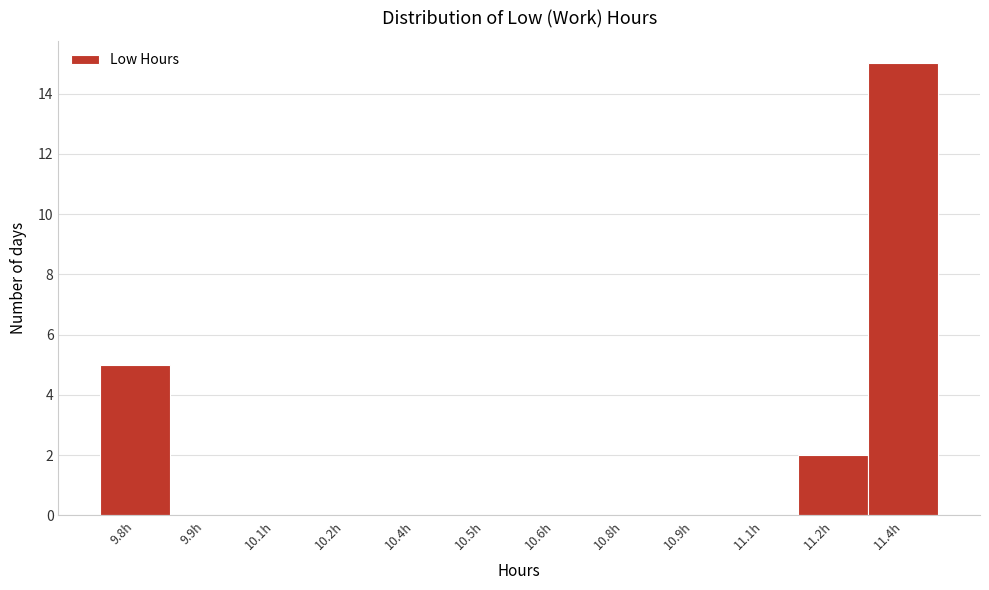

Reading left to right, extract all data points from this chart.

9.8h=5	9.9h=0	10.1h=0	10.2h=0	10.4h=0	10.5h=0	10.6h=0	10.8h=0	10.9h=0	11.1h=0	11.2h=2	11.4h=15